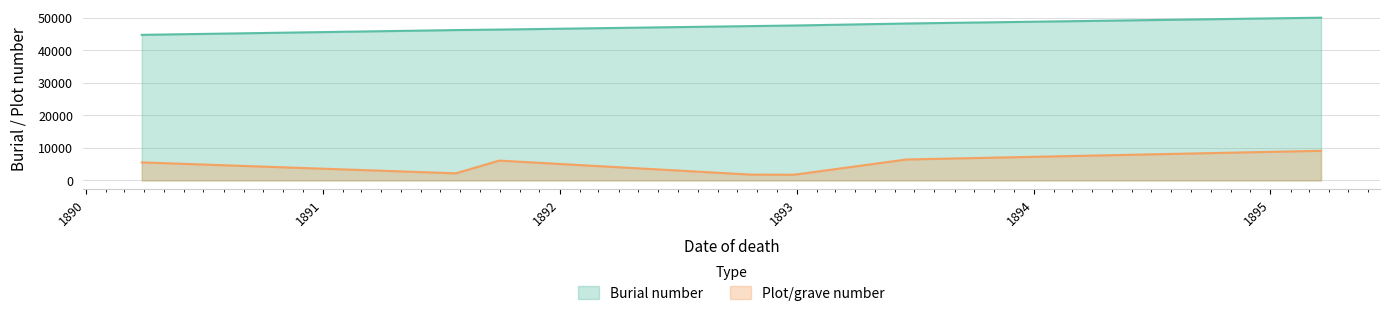

What is the average value of the Plot/grave number series?

4705